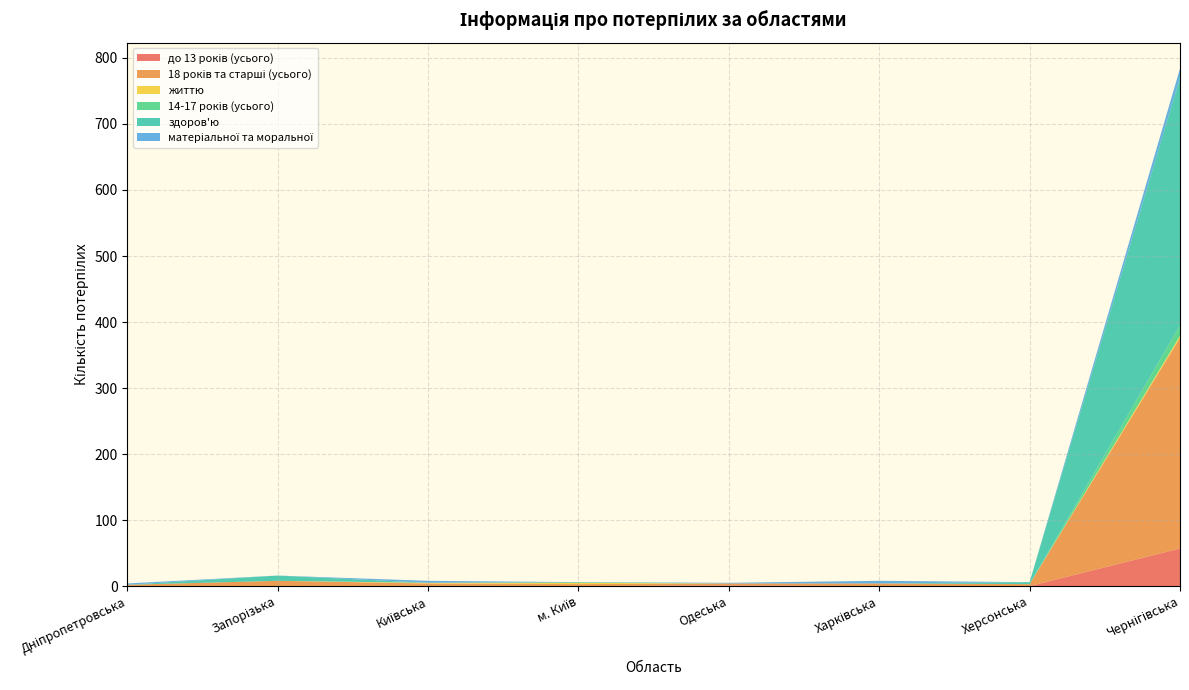

Reading left to right, list all the values displayed in this chart.

до 13 років (усього): Дніпропетровська=0	Запорізька=0	Київська=0	м. Київ=0	Одеська=1	Харківська=0	Херсонська=0	Чернігівська=57
18 років та старші (усього): Дніпропетровська=2	Запорізька=8	Київська=4	м. Київ=3	Одеська=3	Харківська=4	Херсонська=3	Чернігівська=319
життю: Дніпропетровська=0	Запорізька=0	Київська=1	м. Київ=2	Одеська=0	Харківська=0	Херсонська=0	Чернігівська=3
14-17 років (усього): Дніпропетровська=0	Запорізька=0	Київська=0	м. Київ=0	Одеська=0	Харківська=0	Херсонська=0	Чернігівська=16
здоров'ю: Дніпропетровська=0	Запорізька=8	Київська=0	м. Київ=1	Одеська=0	Харківська=0	Херсонська=3	Чернігівська=375
матеріальної та моральної: Дніпропетровська=2	Запорізька=0	Київська=3	м. Київ=0	Одеська=1	Харківська=4	Херсонська=0	Чернігівська=14